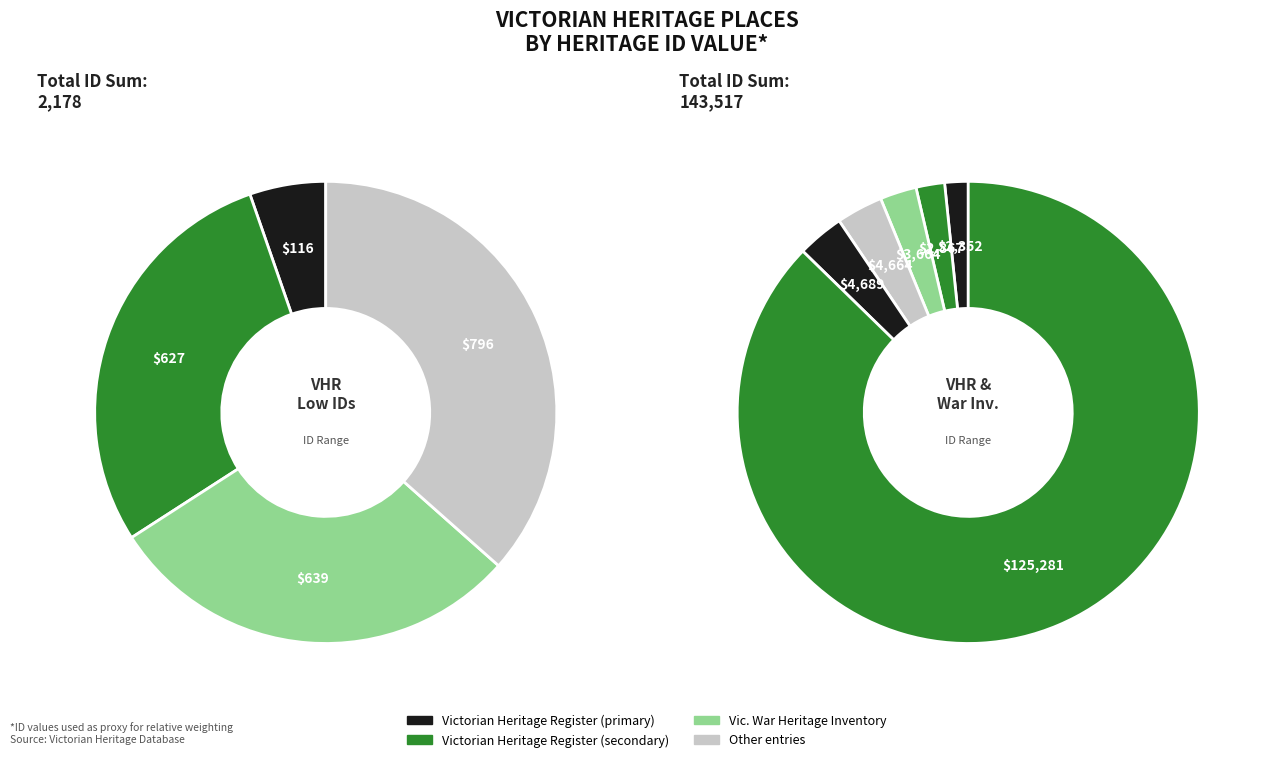

Does any single category account for the majority?

Yes